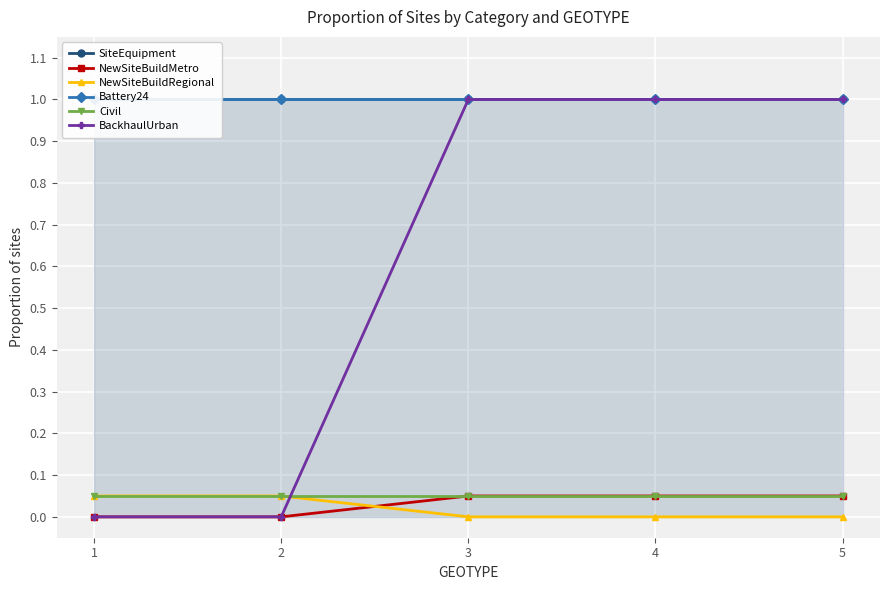

Rank the series by their maximum value, from highest to lowest.

SiteEquipment, Battery24, BackhaulUrban, NewSiteBuildMetro, NewSiteBuildRegional, Civil